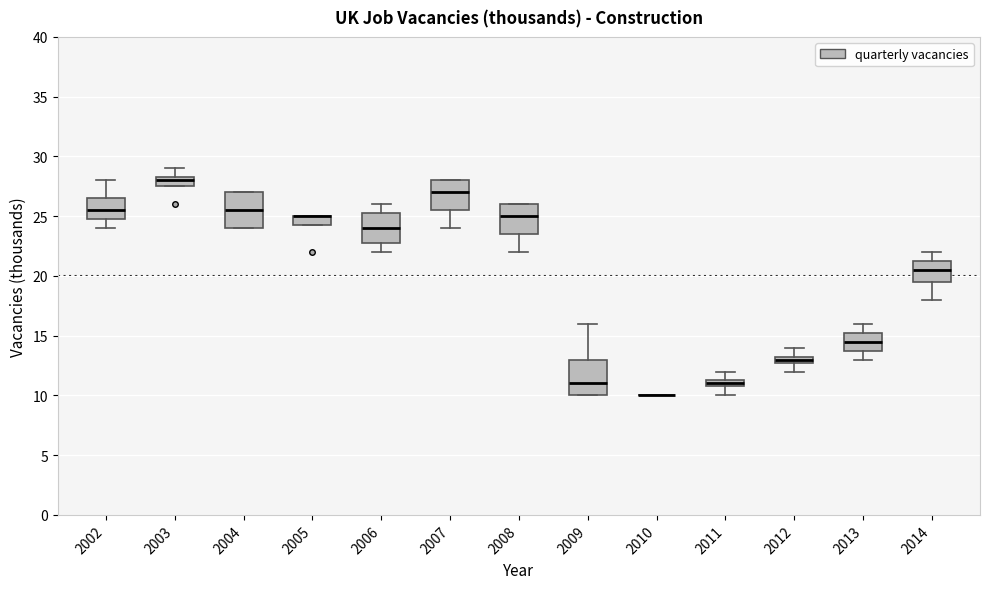

Where does the median line of the box at x = 2003 sit on the y-axis? The values are not printed on the chart, so give them approximately, as read against the axis.

28.0